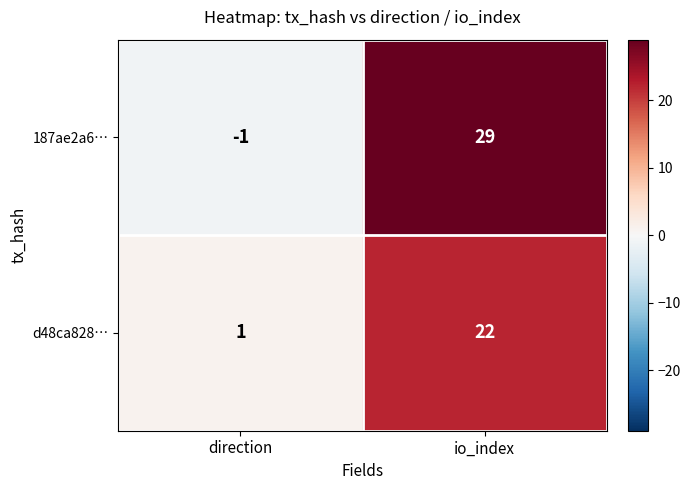

Reading right to left, list all the values displayed in this chart.

187ae2a6…: 29	-1
d48ca828…: 22	1